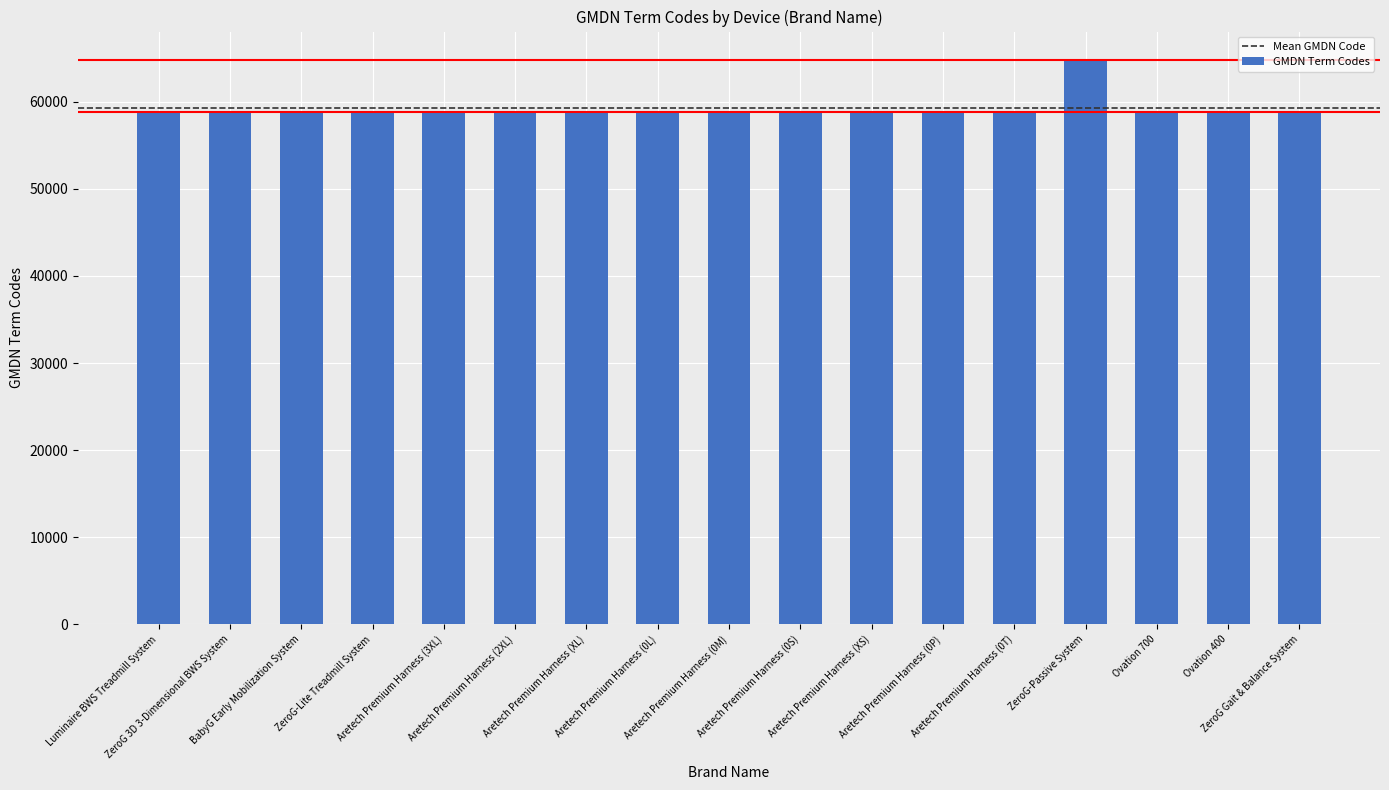

Read the value at Ovation 400, to the nearest 100.

58900